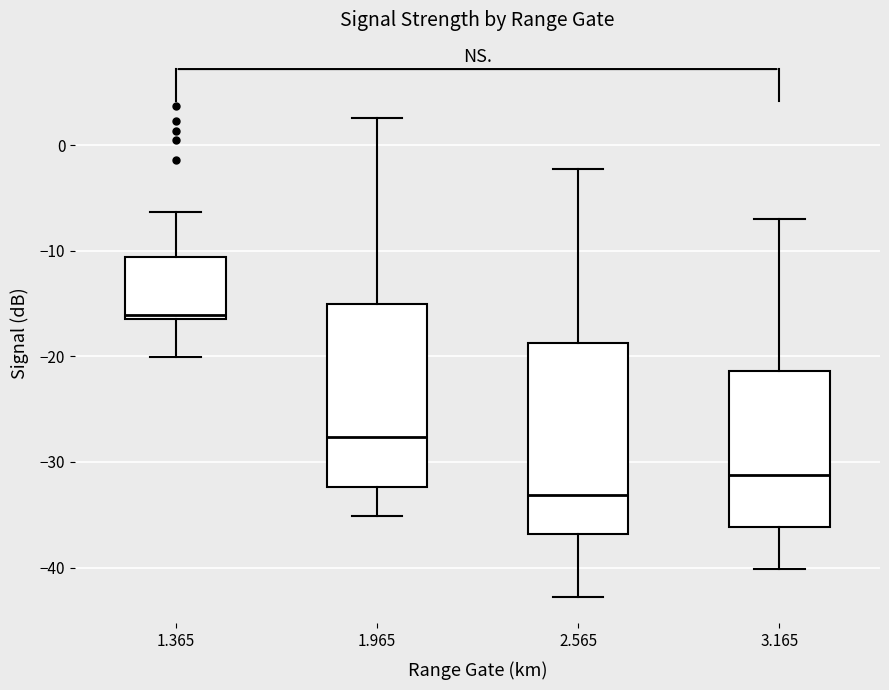

Reading left to right, transcribe this box plot: for each box, give where its median line is, the range the box spans, and where its two whiskers end, as read against the y-axis. The values are not printed on the chart, so give them approximately, as read against the axis.

1.365: median -16 (just above the box's lower edge), box -16 to -11, whiskers -20 to -6
1.965: median -28, box -32 to -15, whiskers -35 to 3
2.565: median -33, box -37 to -19, whiskers -43 to -2
3.165: median -31, box -36 to -21, whiskers -40 to -7